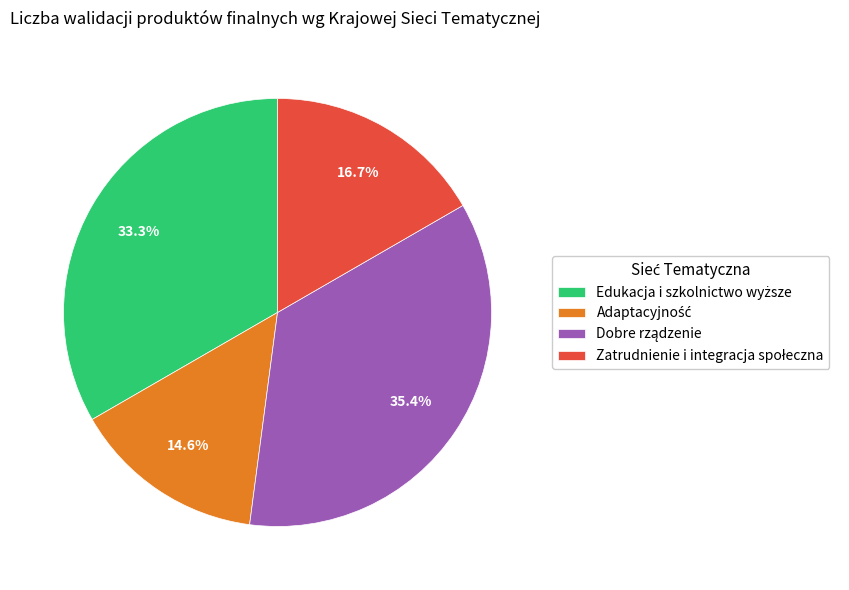

Does any single category account for the majority?

No